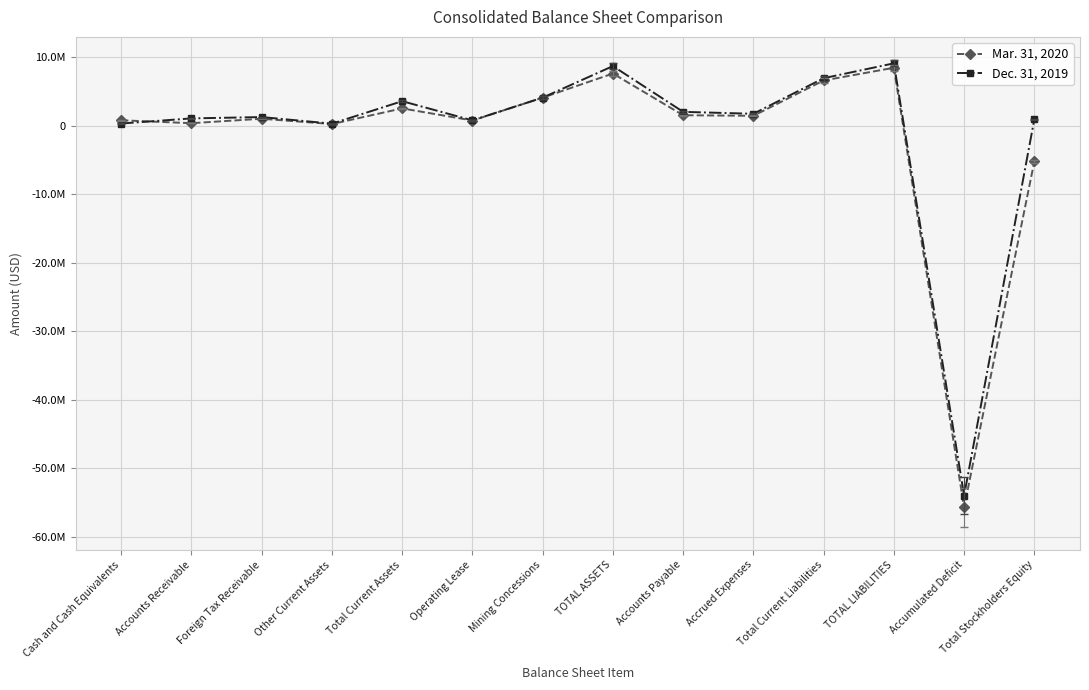

What is the average value of the Dec. 31, 2019 series?

-901732